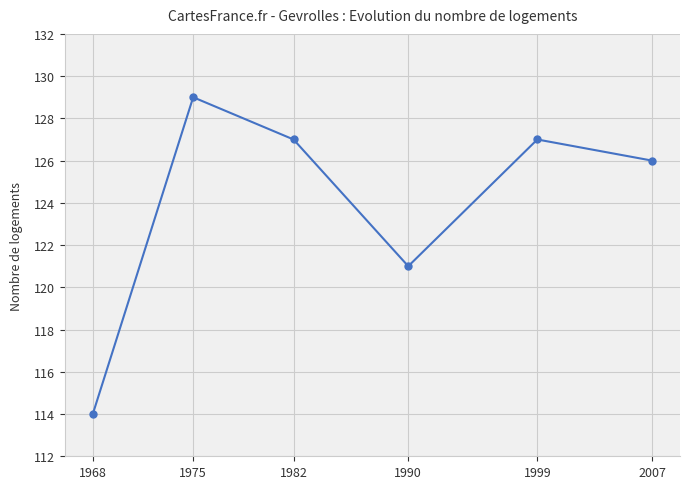

What is the difference between the maximum and second lowest values?

8